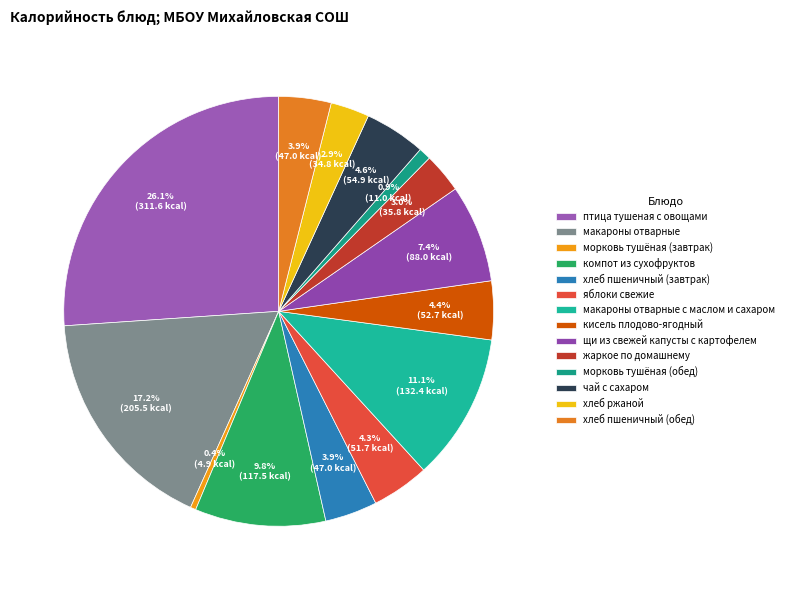

What is the ratio of the value at птица тушеная с овощами to the value at хлеб ржаной?

9.0